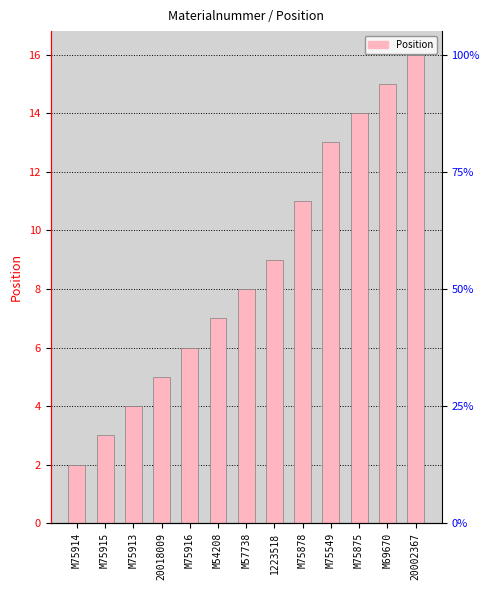

Between M75878 and M75913, which is larger?

M75878